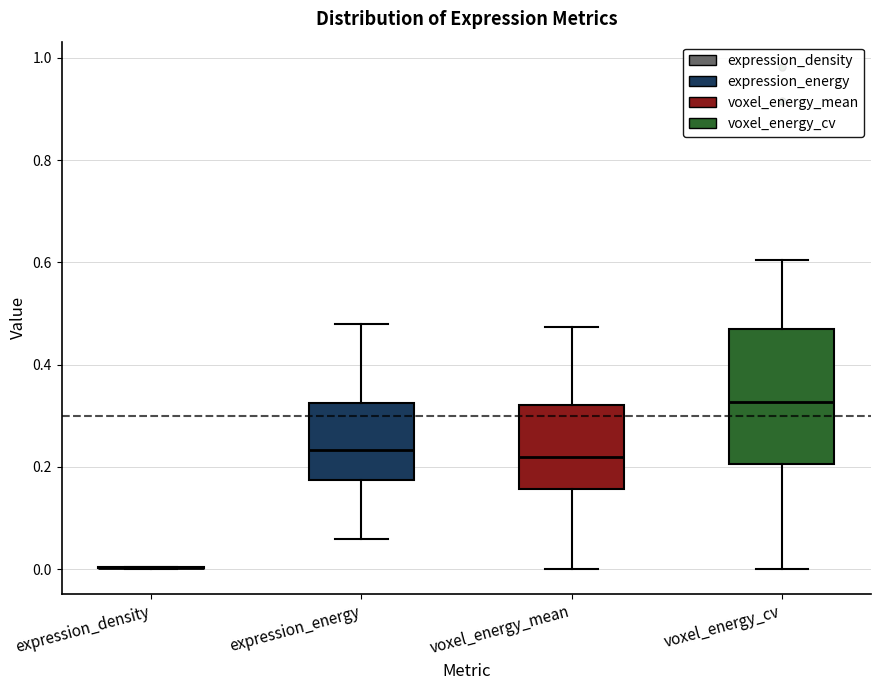

Reading left to right, read every box against the y-axis: the position of its median line, the range the box covers, and the ends of its whiskers. The values are not printed on the chart, so give them approximately, as read against the axis.

expression_density: box collapsed to a line at 0.00, whiskers 0.00 to 0.00
expression_energy: median 0.24, box 0.18 to 0.32, whiskers 0.06 to 0.48
voxel_energy_mean: median 0.22, box 0.16 to 0.32, whiskers 0.00 to 0.48
voxel_energy_cv: median 0.32, box 0.20 to 0.46, whiskers 0.00 to 0.60